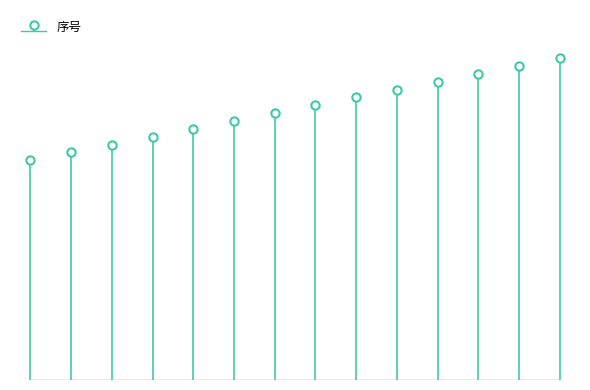

Is it true that the value at P61010200658 is 47?

False